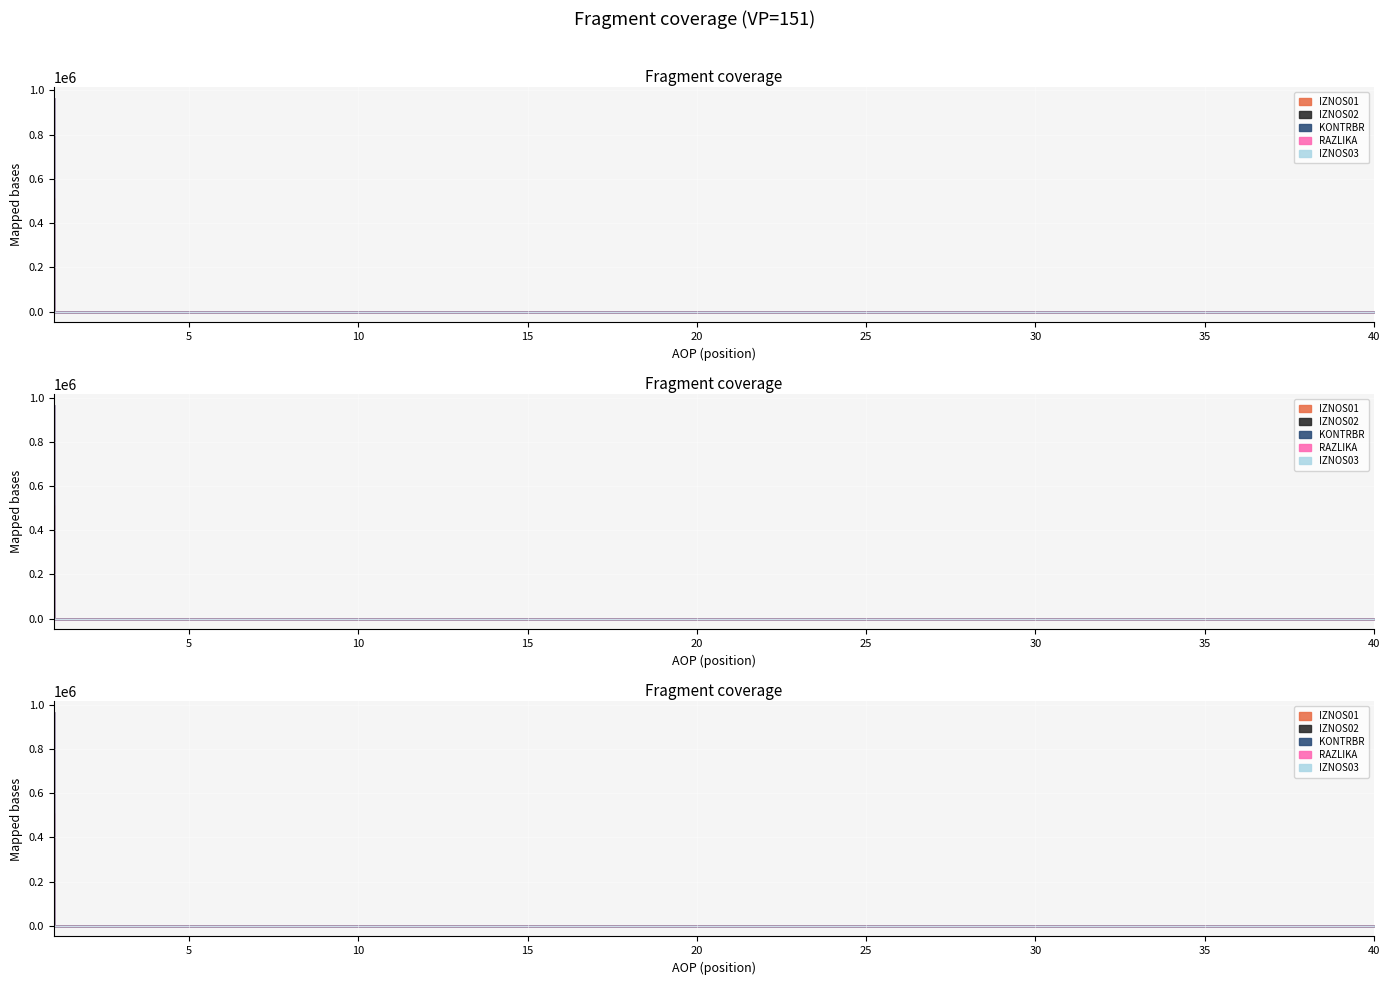

Which series has the widest spread of values?

IZNOS01